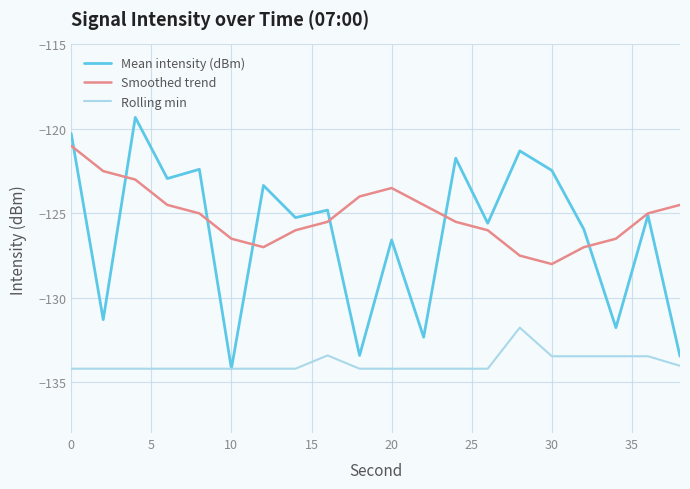

Which series has the largest range (max minus min)?

Mean intensity (dBm)